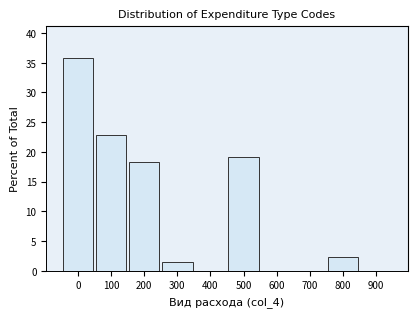

Reading left to right, transcribe this chart: for each bar, give the range it covers on the x-axis and its height. The values are not printed on the chart, so give them approximately, as read against the axis.

-50 to 50: 36.0
50 to 150: 23.0
150 to 250: 18.5
250 to 350: 1.5
350 to 450: 0
450 to 550: 19.0
550 to 650: 0
650 to 750: 0
750 to 850: 2.5
850 to 950: 0